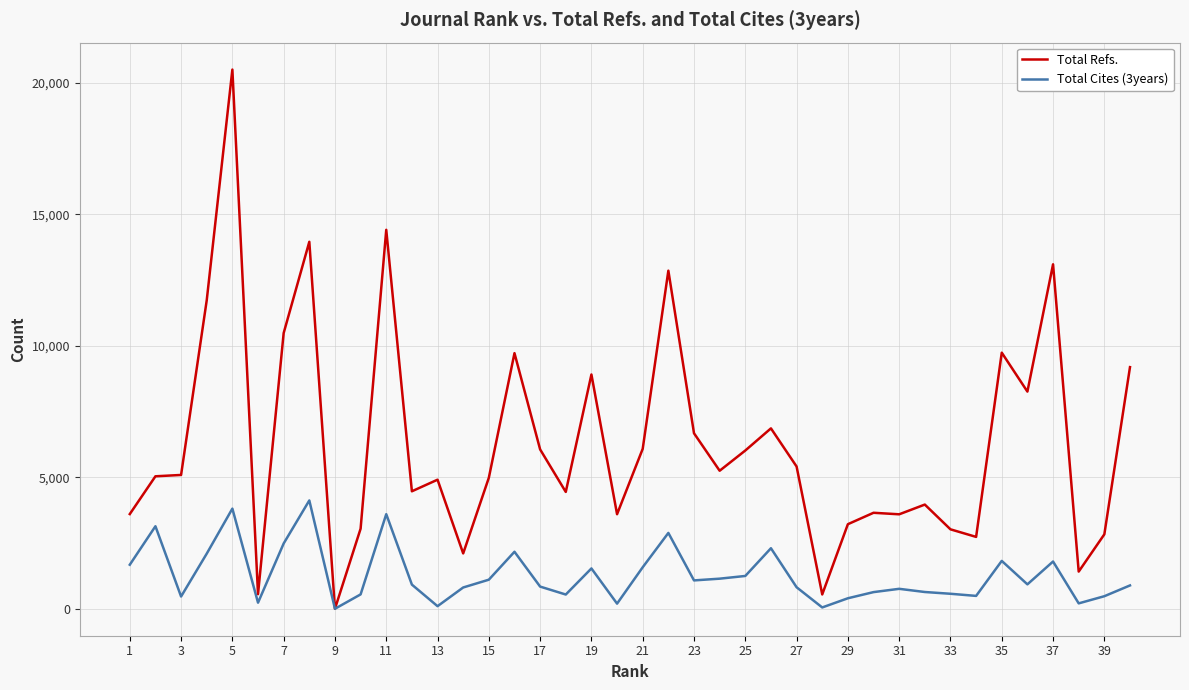

List the series in order of their overall mean, lowest first.

Total Cites (3years), Total Refs.